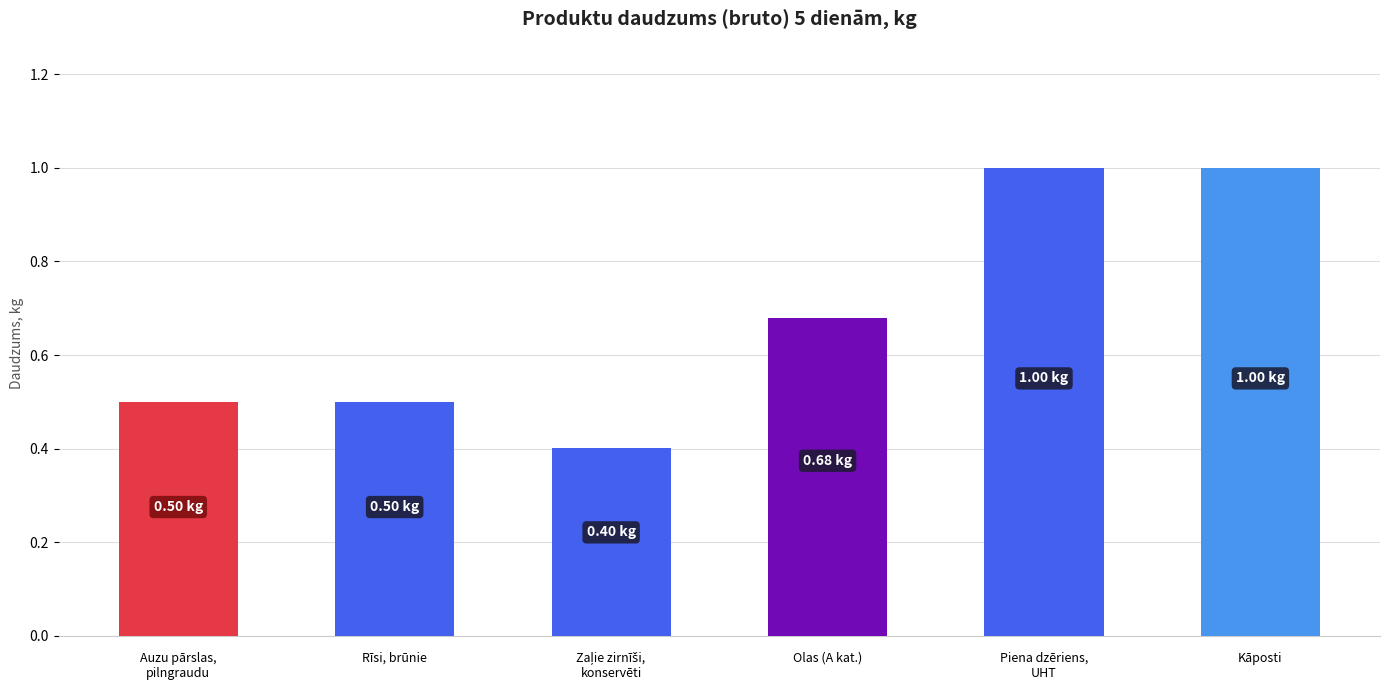

Is it true that the value at Piena dzēriens,
UHT is 0.3?

False